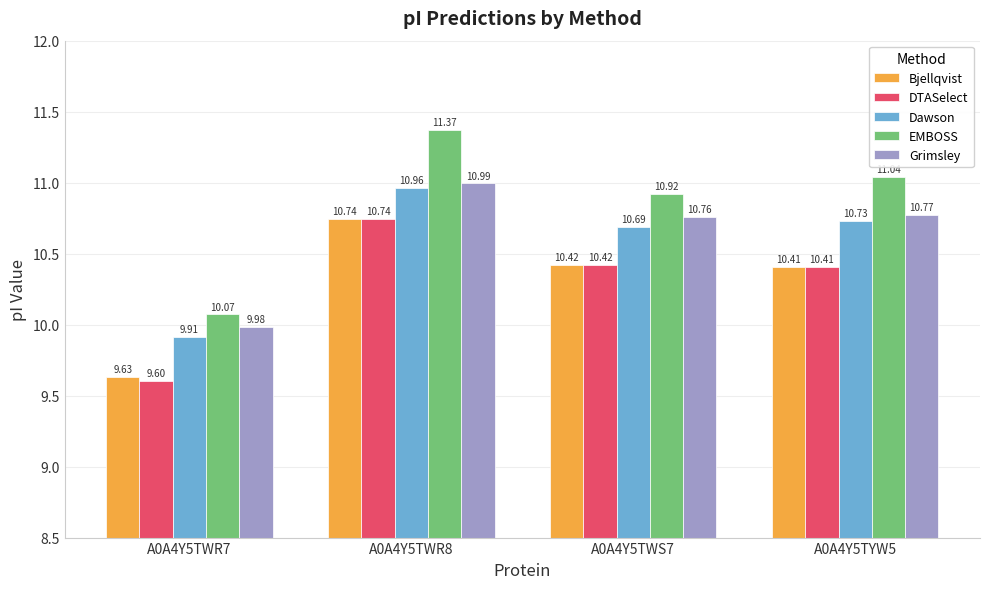

What is the highest value of the Dawson series?

11.0